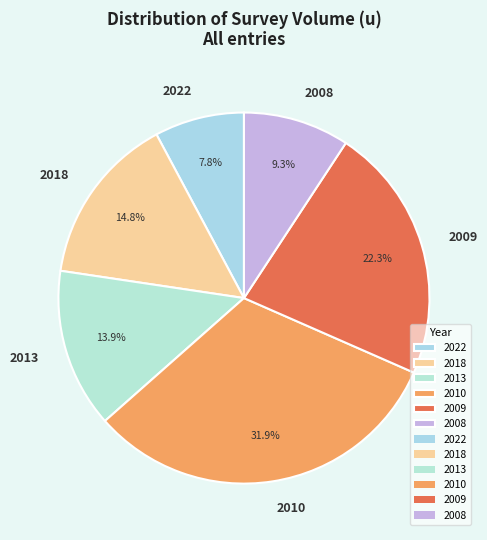

Is it true that 2018 is 15% of the pie?

True